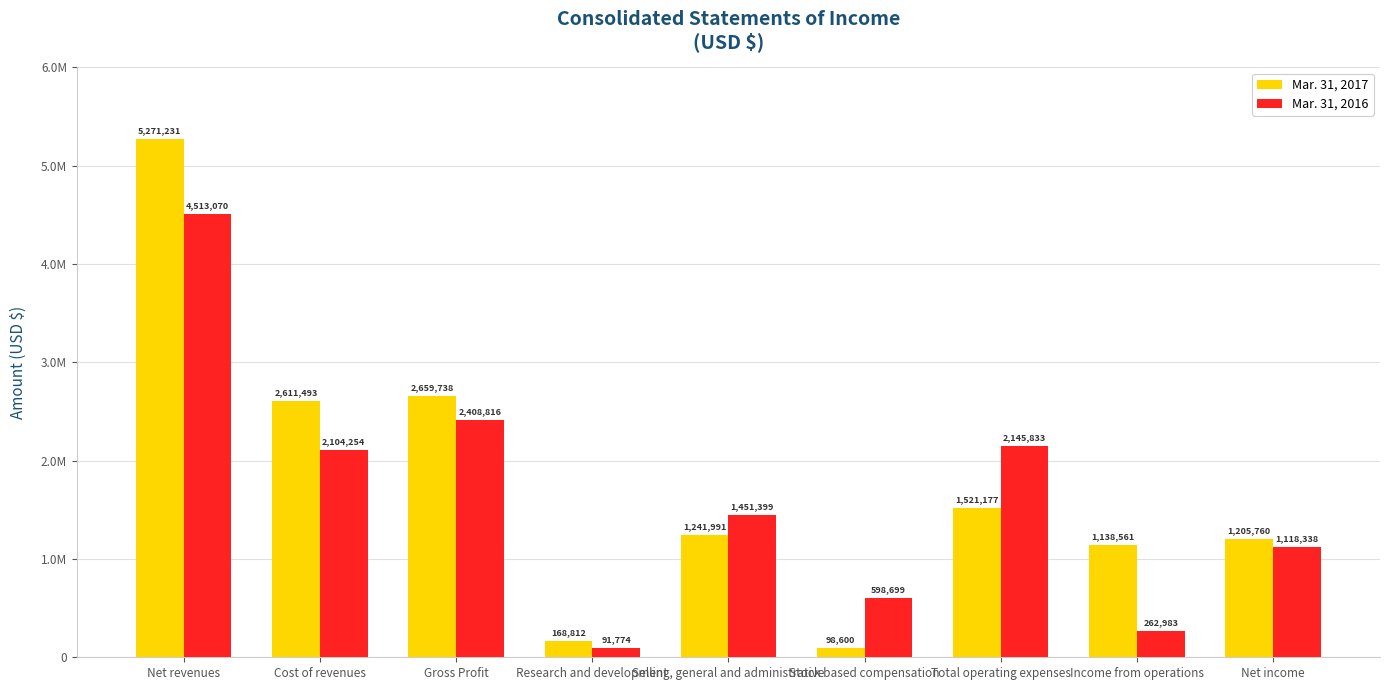

What is the maximum value for Mar. 31, 2017?

5271231